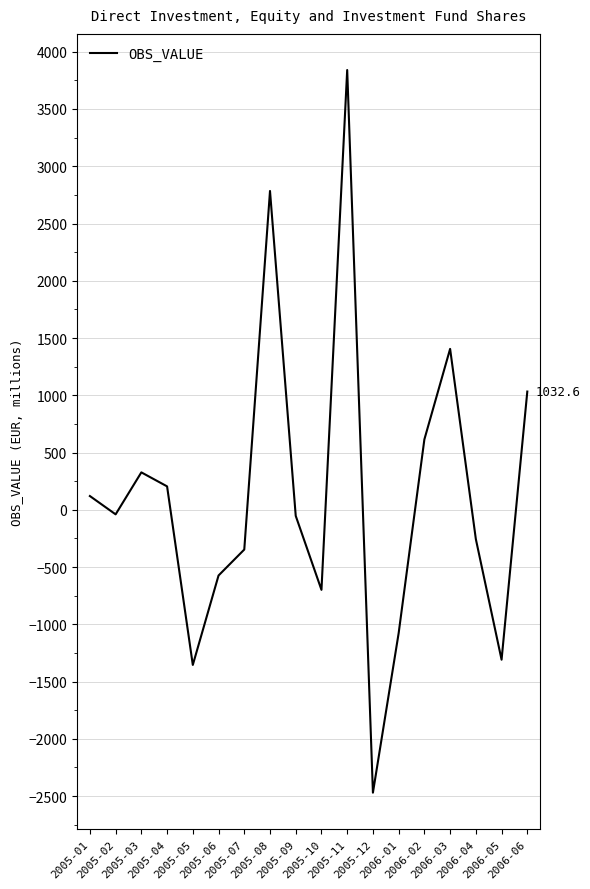

What is the difference between the maximum and minimum values?

6310.7